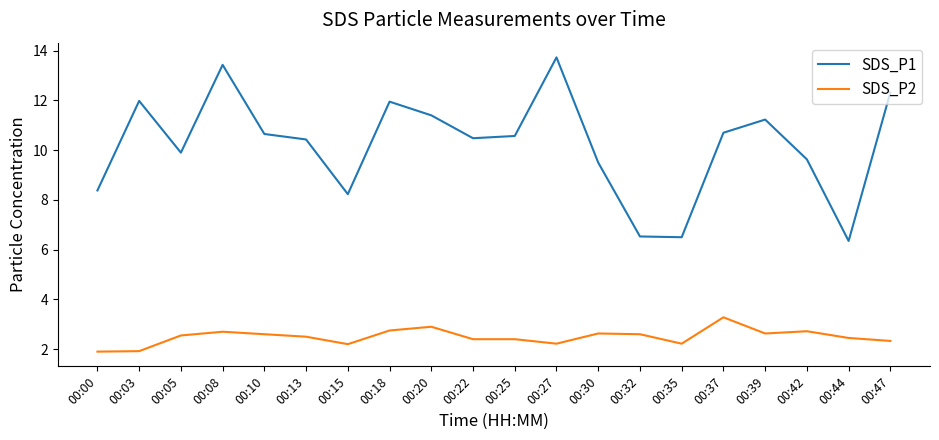

What is the total value across all series at 00:35?

8.7